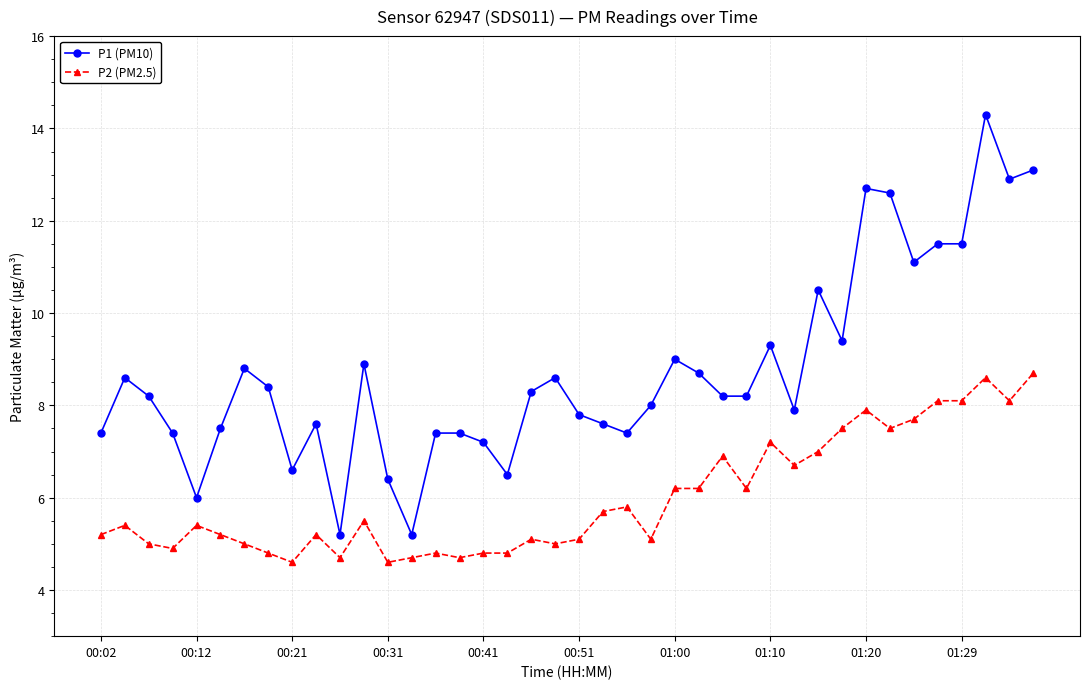

True or false: P1 (PM10) has more than 2 interior local peaks.

True